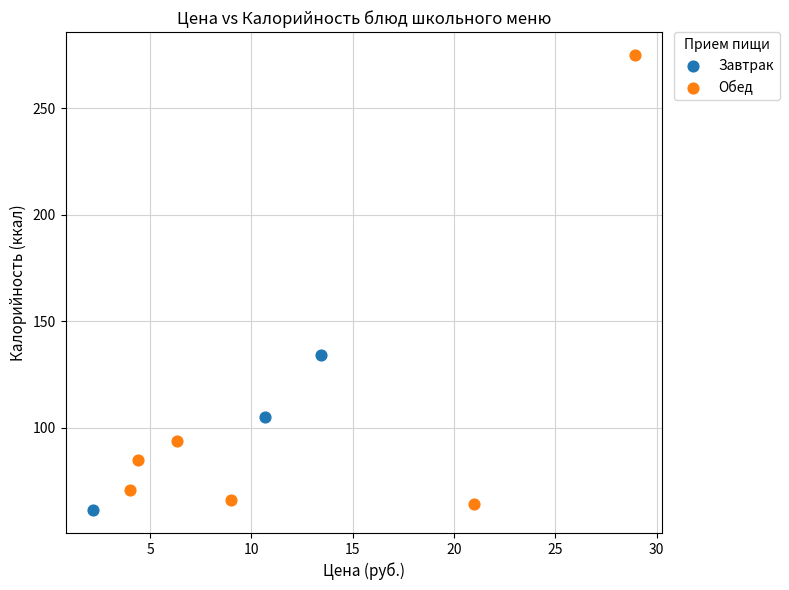

Which series reaches the maximum Y coordinate?

Обед